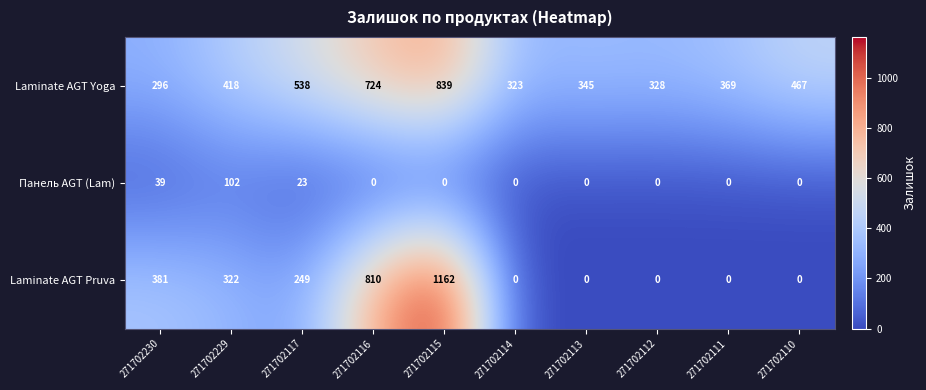

What is the difference between the highest and lowest values at 271702113?

345